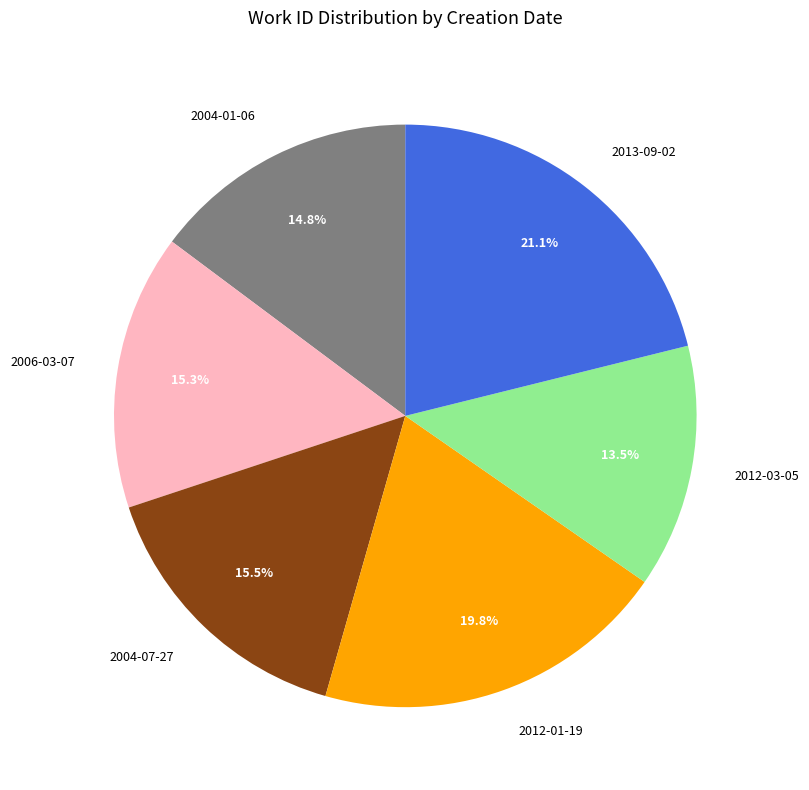

To the nearest percent, what is the average slice percentage?

17%